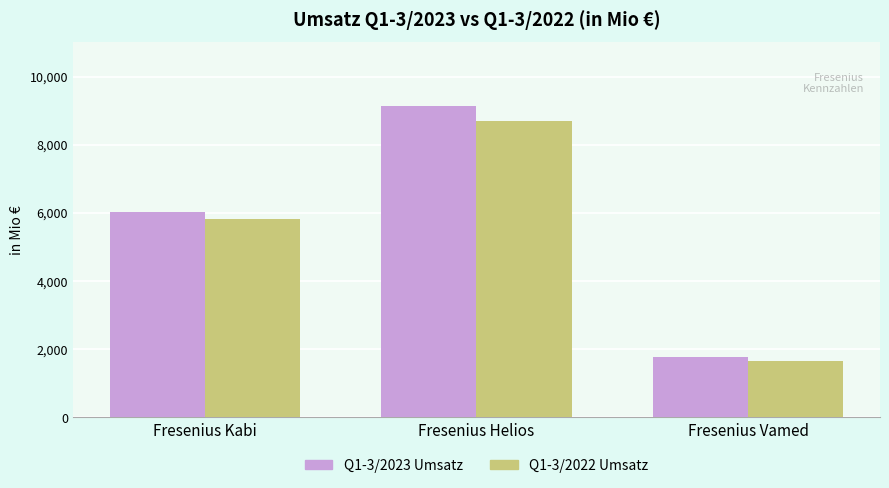

What is the label of the 3rd bar from the right?

Fresenius Kabi